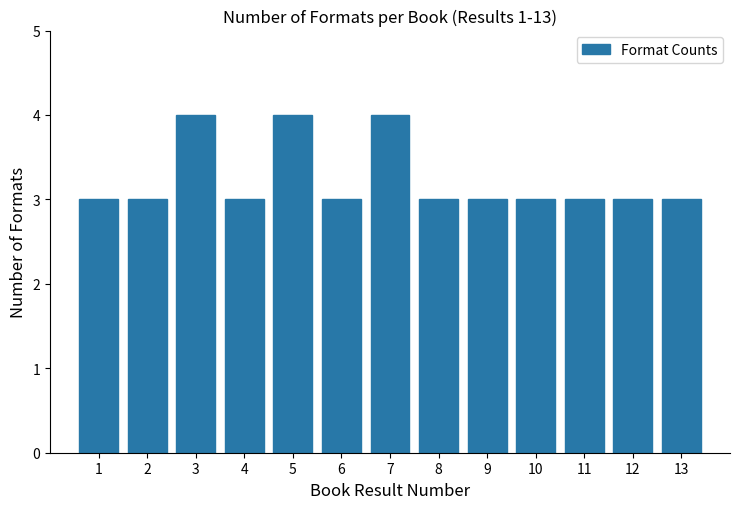

Reading left to right, extract all data points from this chart.

3	3	4	3	4	3	4	3	3	3	3	3	3